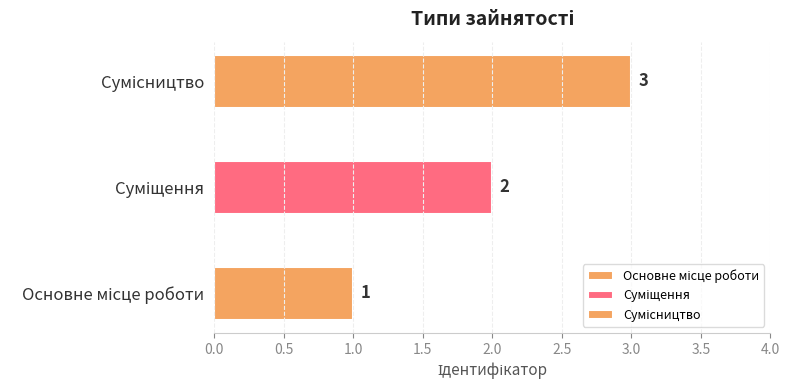

The chart shows a value of 2 at Суміщення. True or false?

True